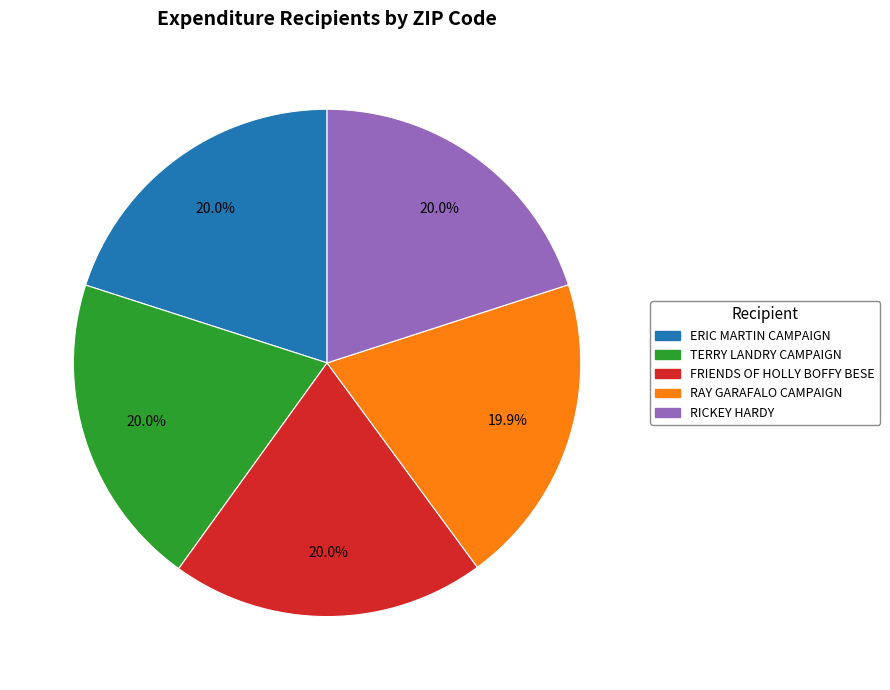

What is the ratio of the value at FRIENDS OF HOLLY BOFFY BESE to the value at TERRY LANDRY CAMPAIGN?

1.0